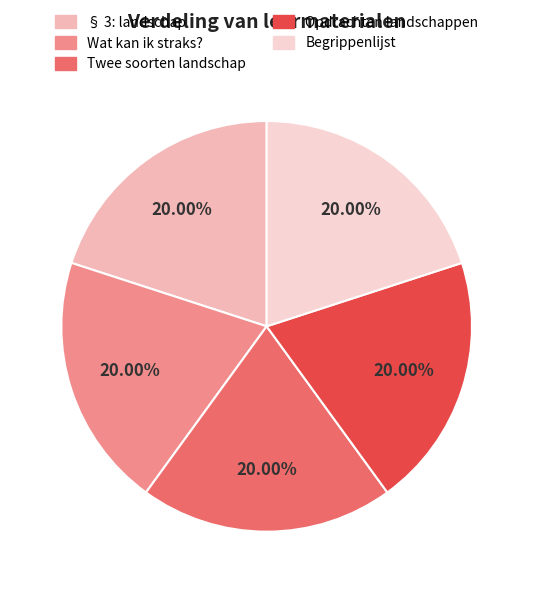

True or false: Wat kan ik straks? accounts for 9% of the total.

False